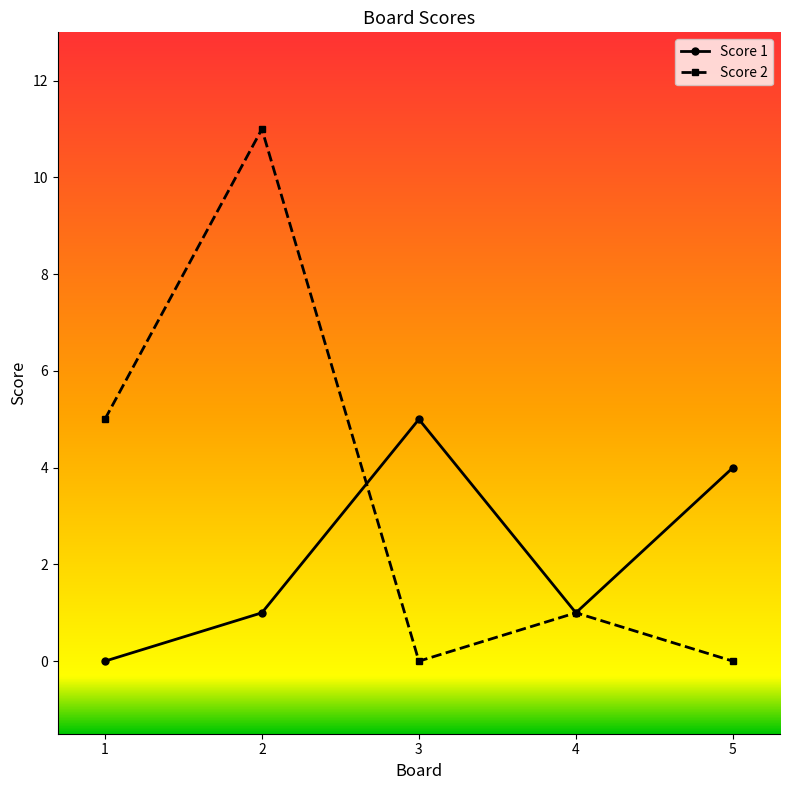

What is the difference between the highest and lowest values at 1?

5